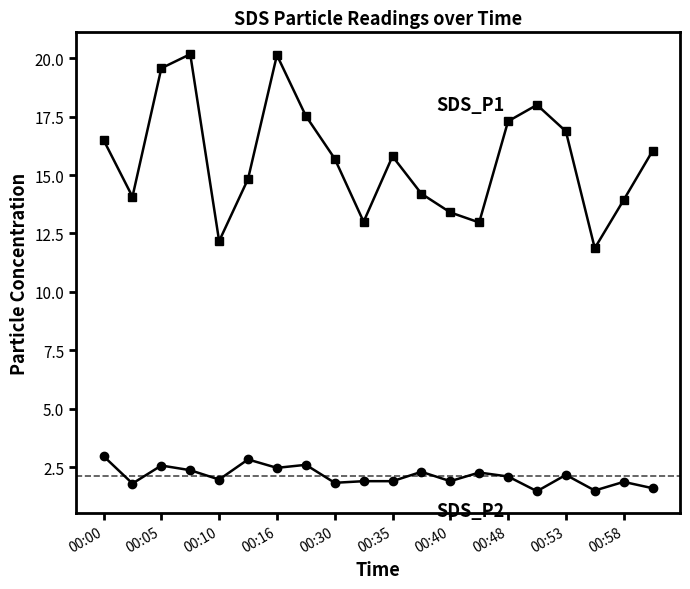

What is the maximum value shown in the chart?

20.2